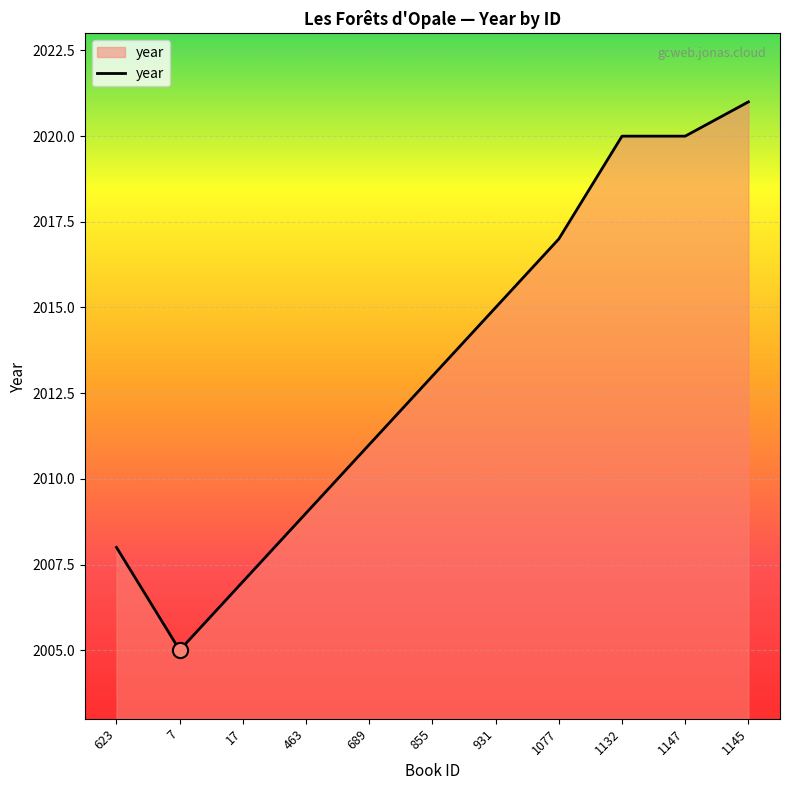

Between 855 and 463, which is larger?

855